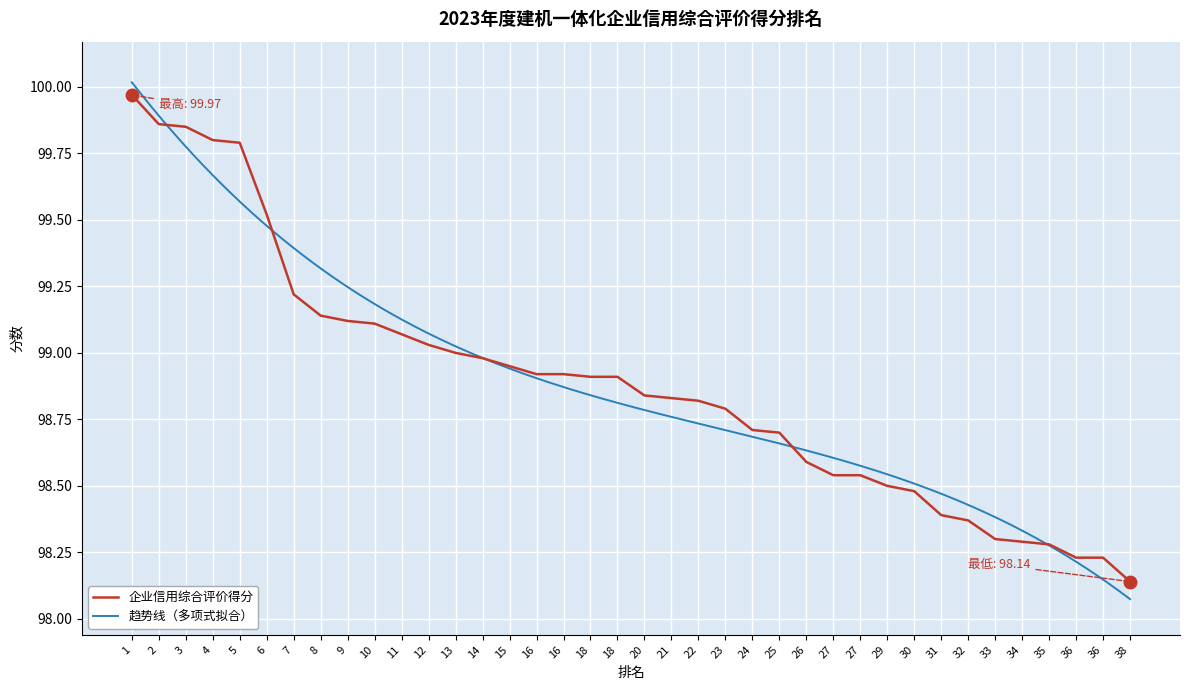

True or false: the data shows 49.4 at 24.

False